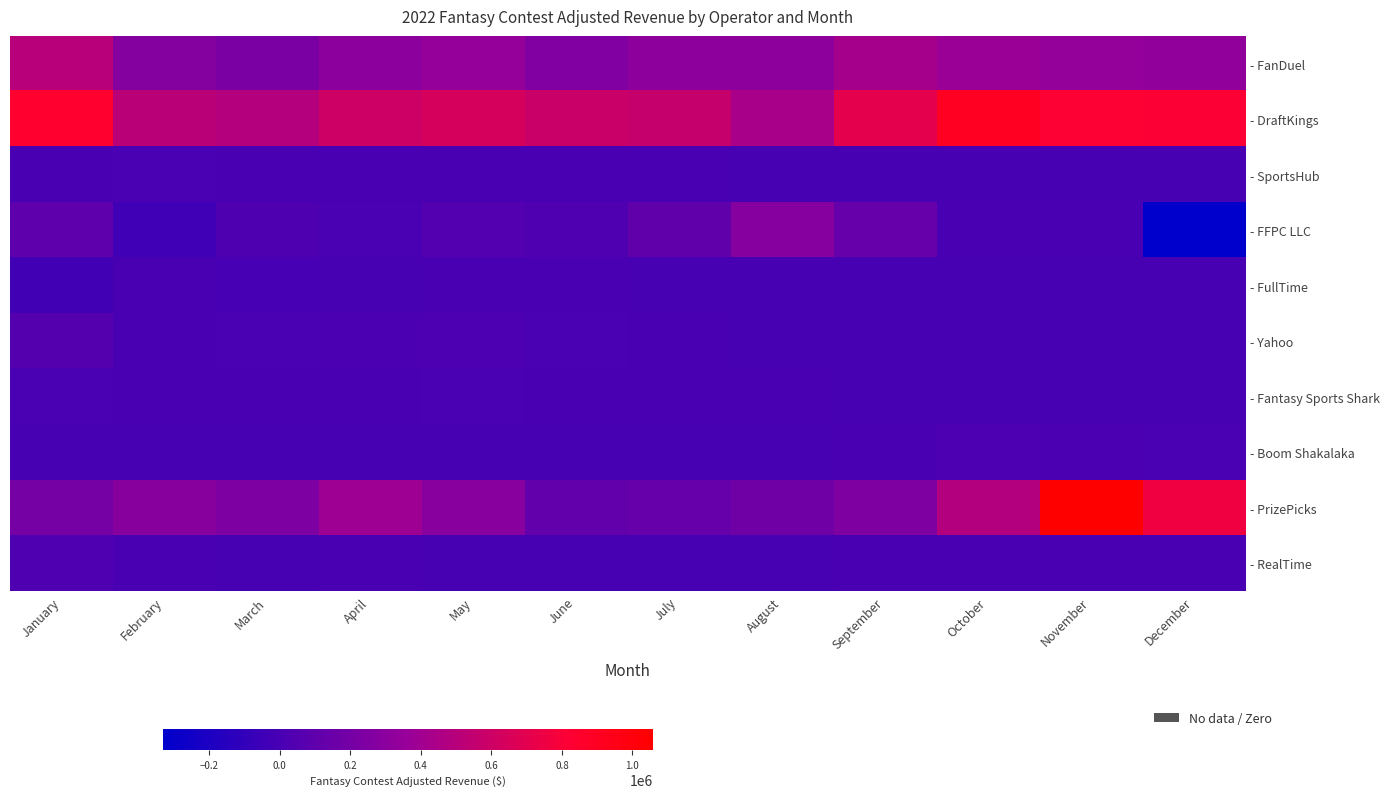

Which category has the lowest value across all series?

December